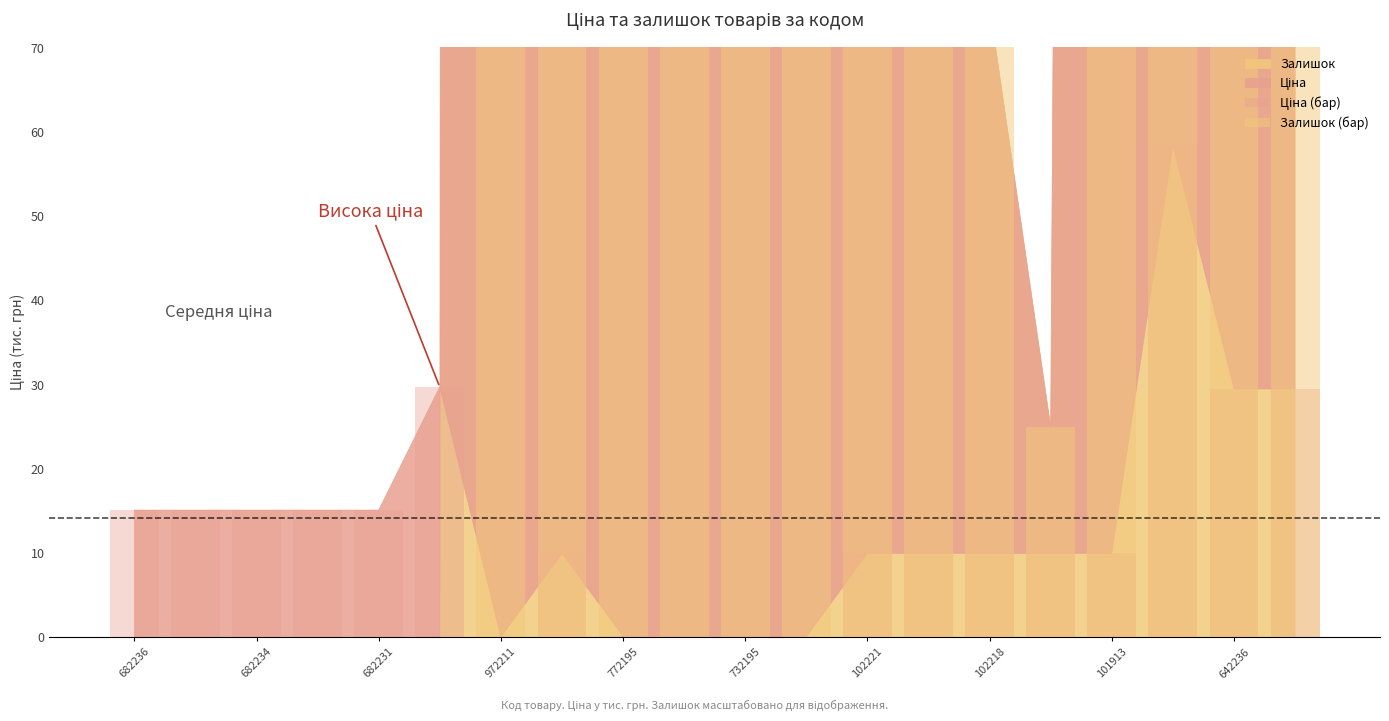

What is the value of the Залишок (бар) bar at the 10th from the left?

7240.9